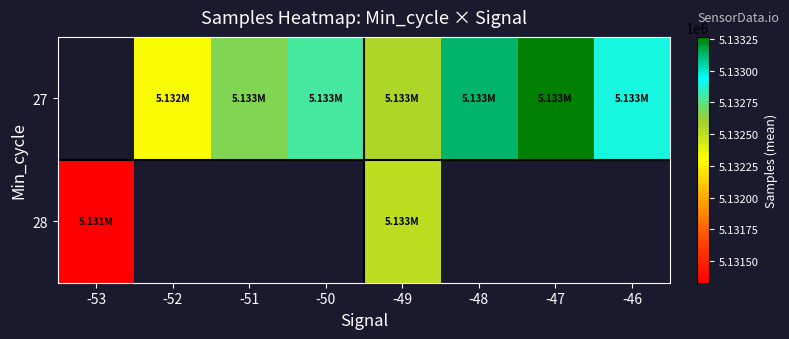

At which category is the sum across all series the highest?

-49